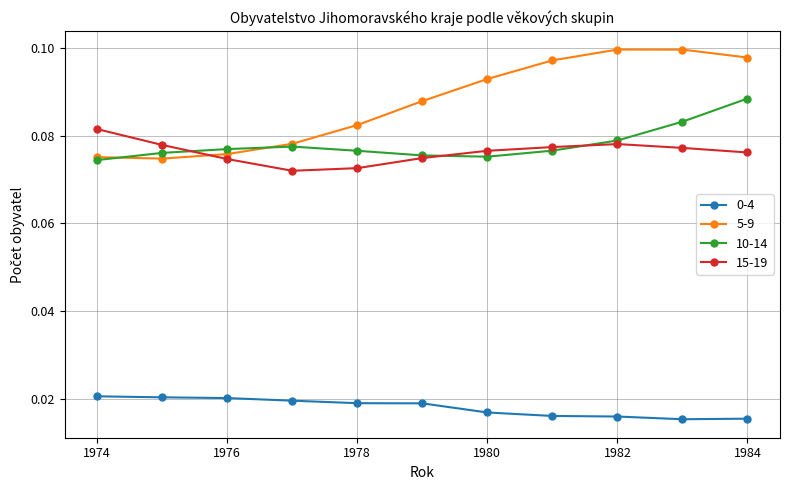

True or false: 10-14 and 0-4 intersect in this chart.

False